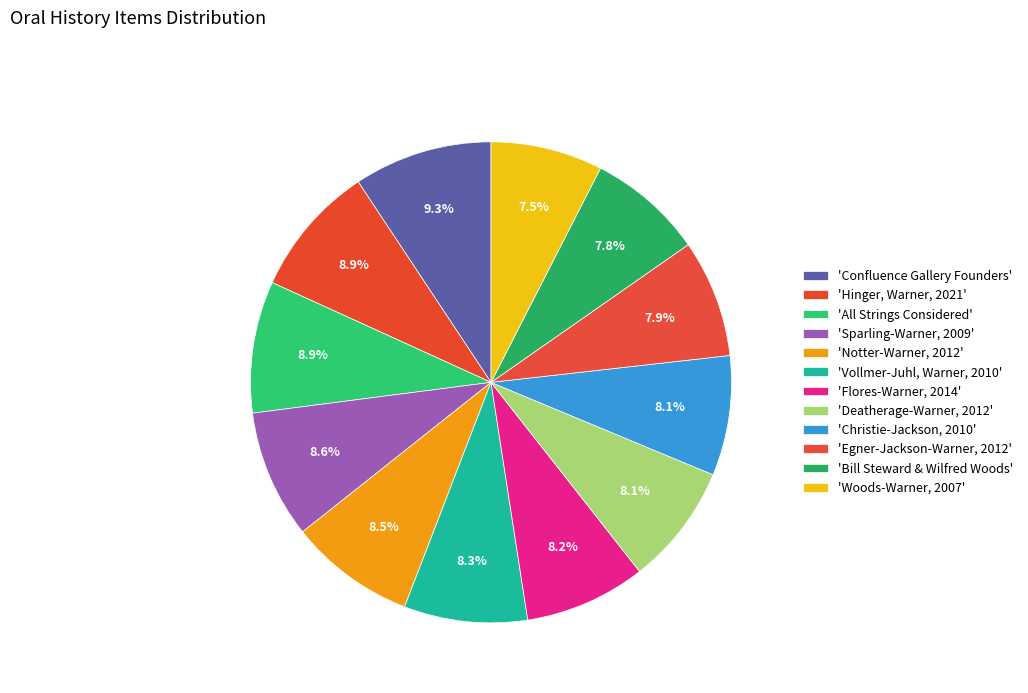

Count the number of slices in the pie.

12